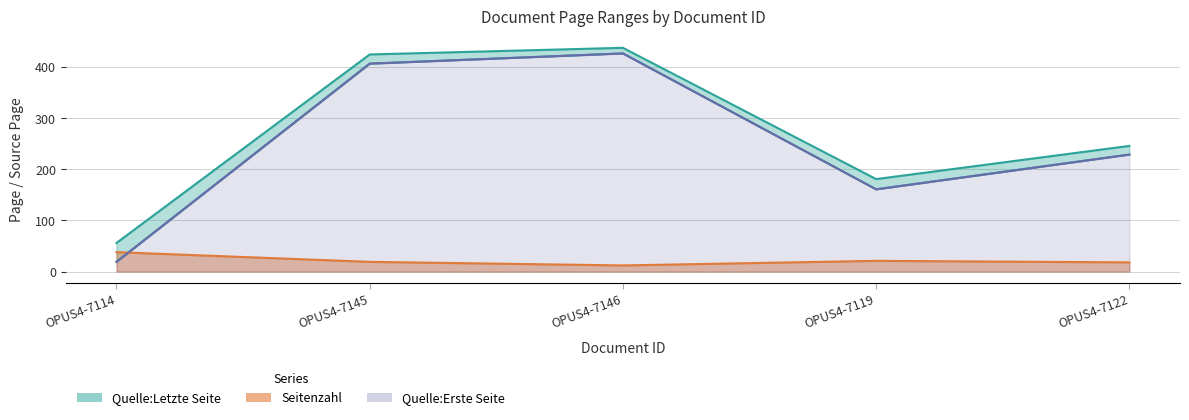

How many values in the Quelle:Letzte Seite series exceed 246?

2